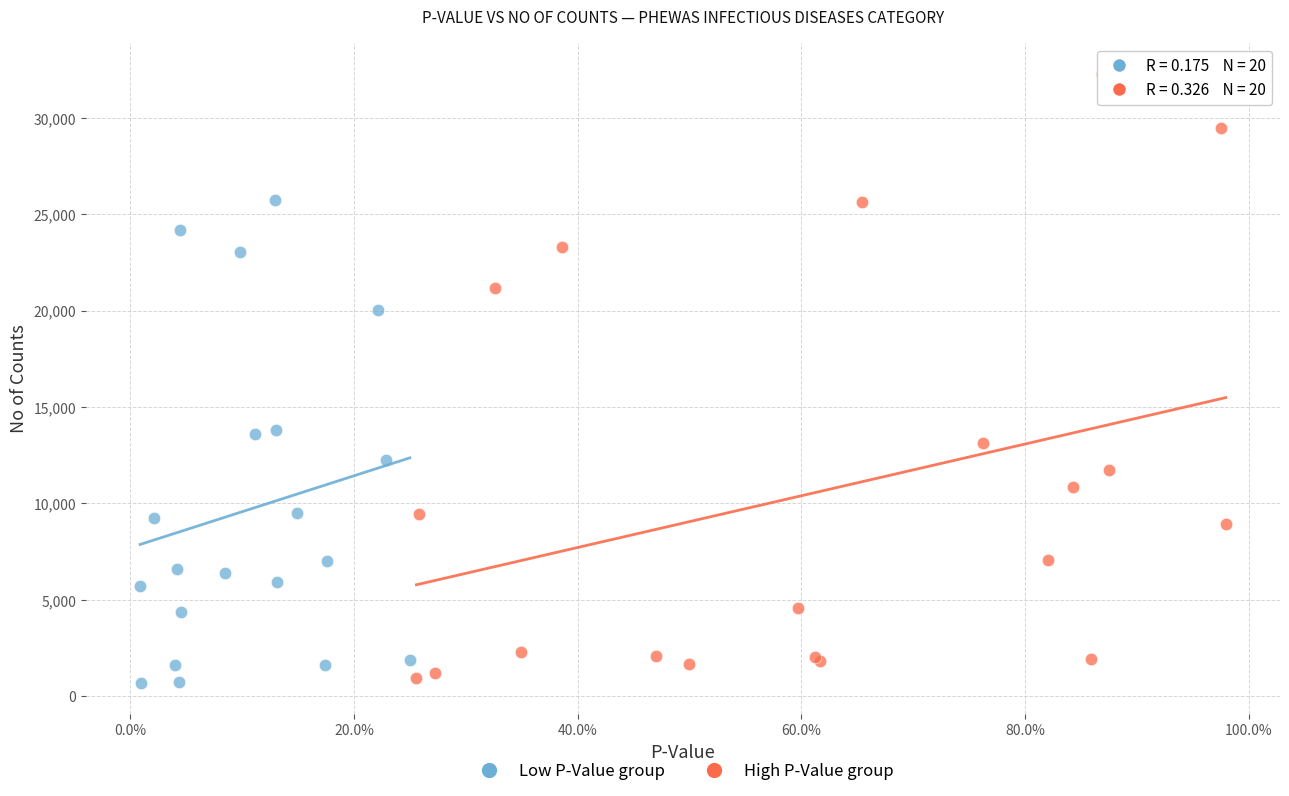

Which series contains the highest Y value?

High P-Value group